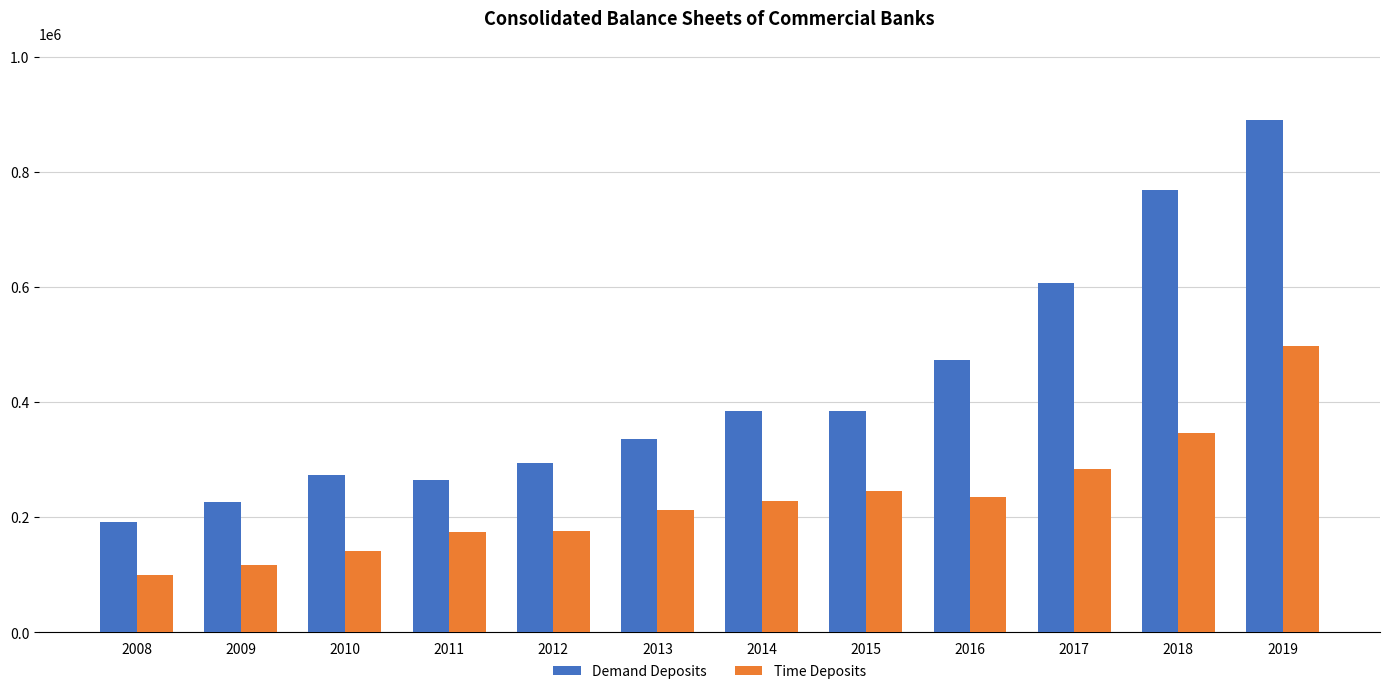

What is the value of the Demand Deposits bar at the 1st from the left?

191381.5